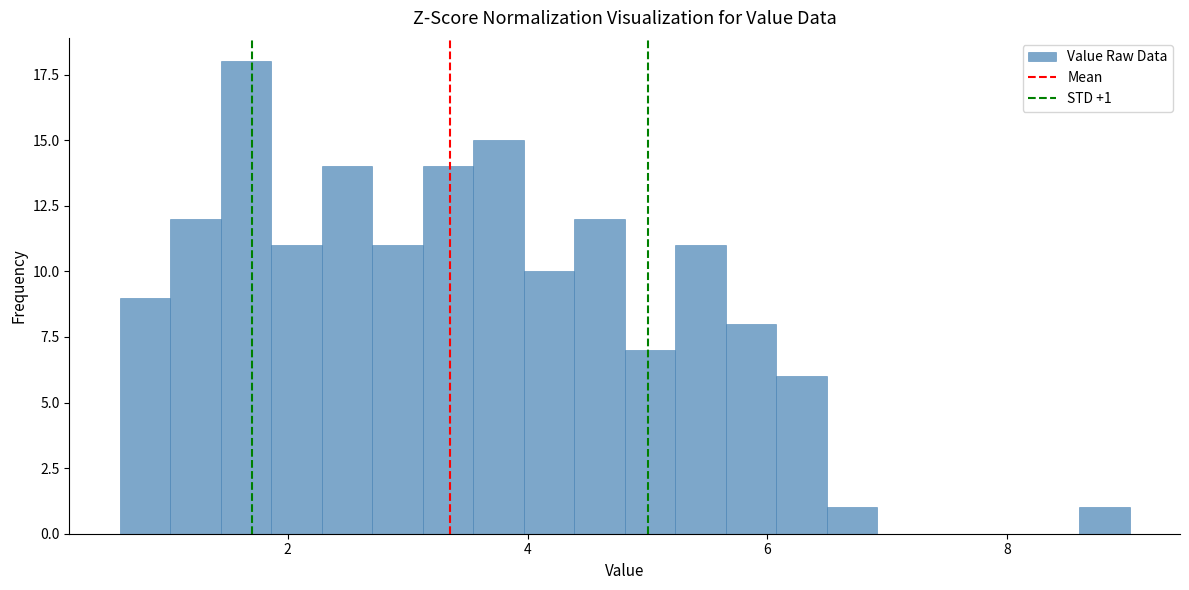

Around what value on the x-axis is the tallest bar? Give the approximate position of its centre, as read against the axis.

1.6